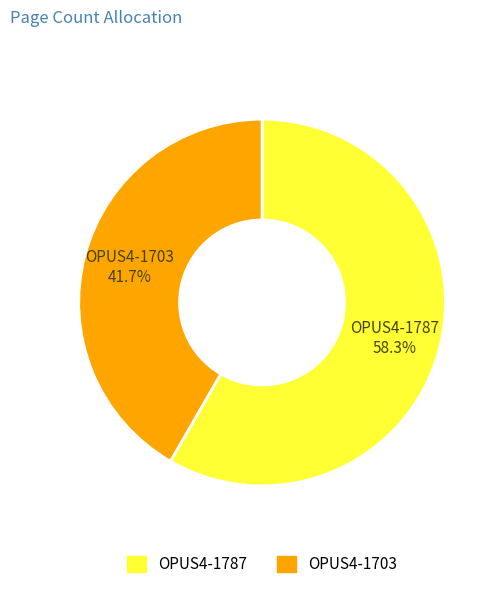

To the nearest percent, what is the difference between the largest and smallest slice percentages?

17%